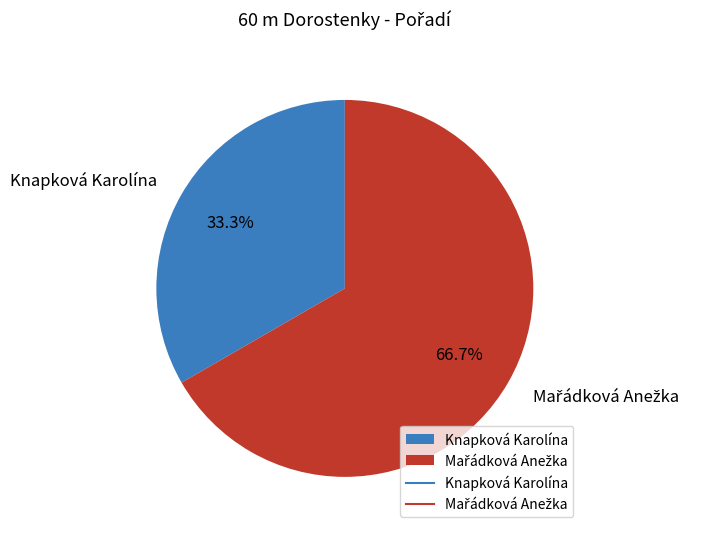

How much of the chart is everything except Knapková Karolína?

66.7%